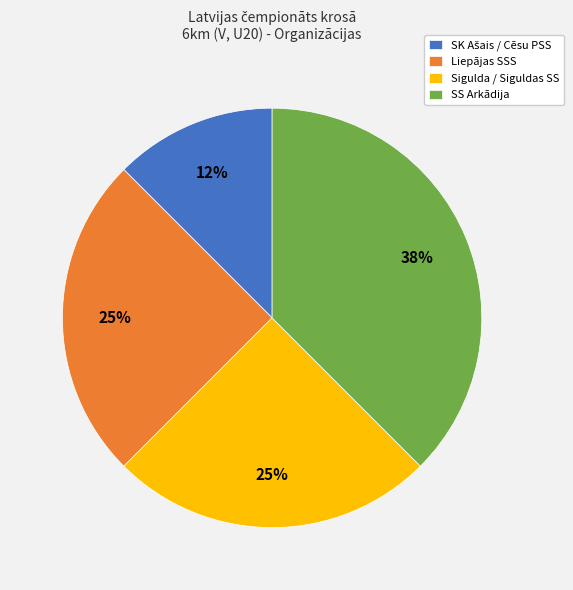

Is it true that Liepājas SSS is 25% of the pie?

True